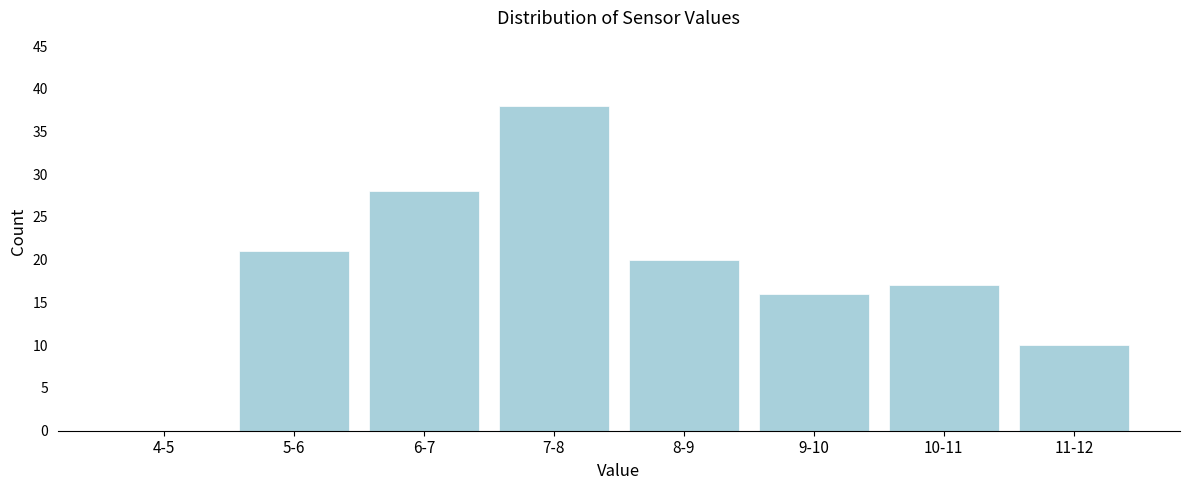

Reading left to right, what are all the values shown in this chart?

4-5=0	5-6=21	6-7=28	7-8=38	8-9=20	9-10=16	10-11=17	11-12=10